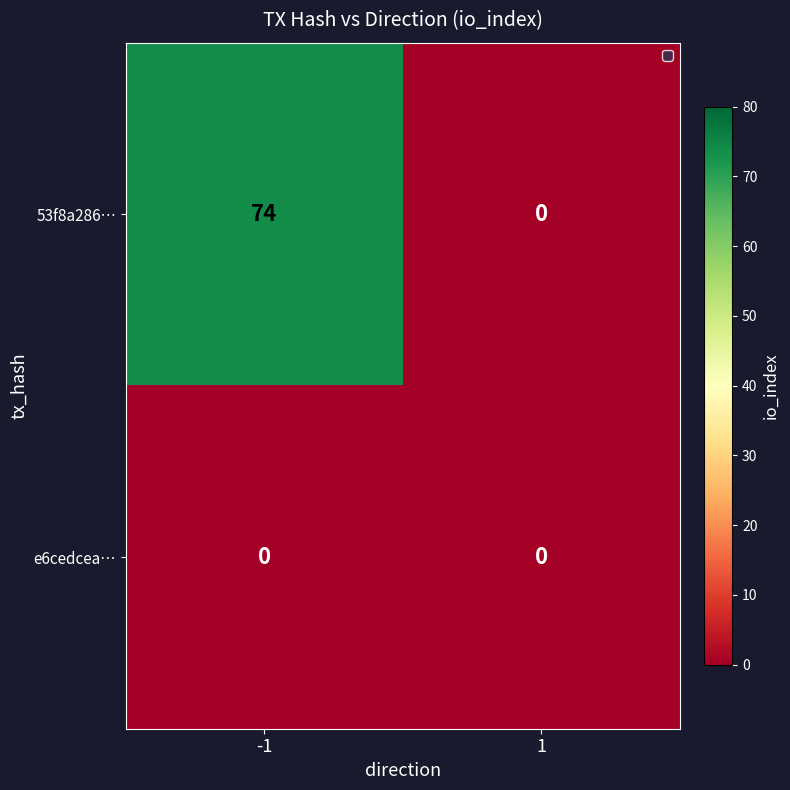

Reading left to right, extract all data points from this chart.

53f8a286…: -1=74	1=0
e6cedcea…: -1=0	1=0